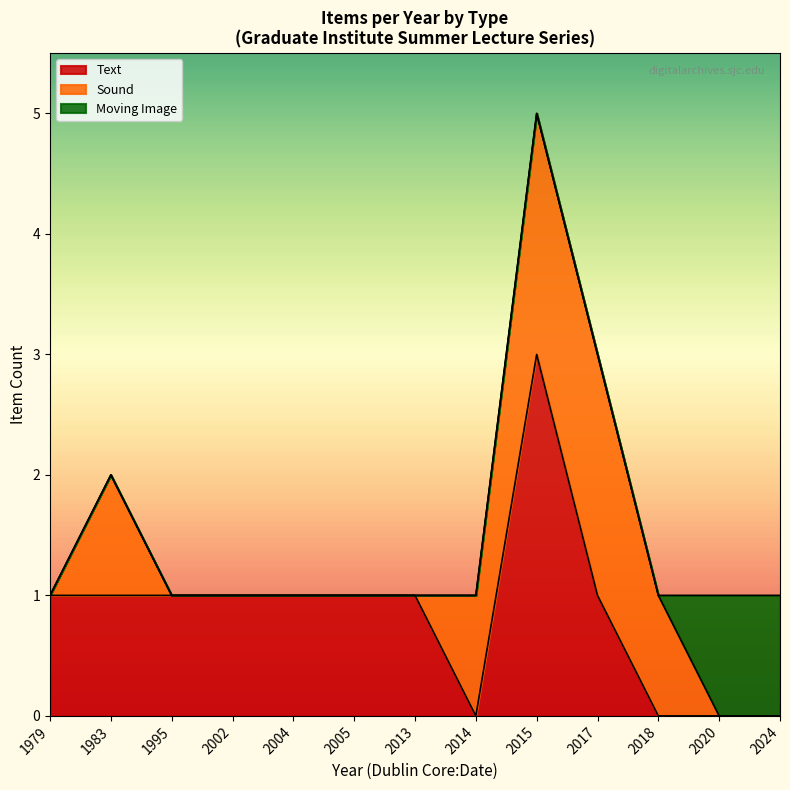

At which category is the sum across all series the highest?

2015